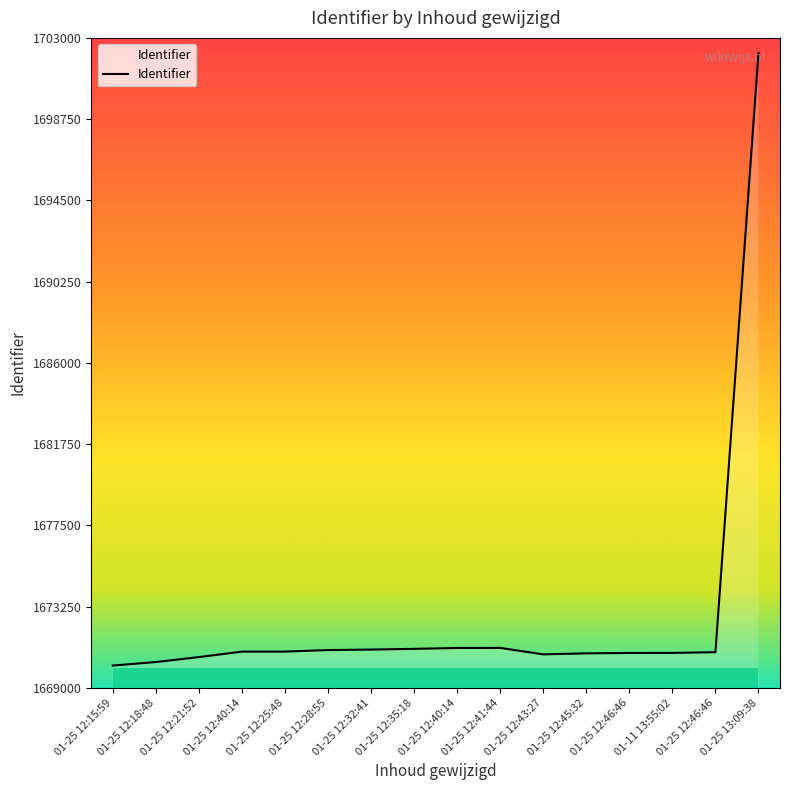

Where is the first local maximum?

01-25 12:41:44